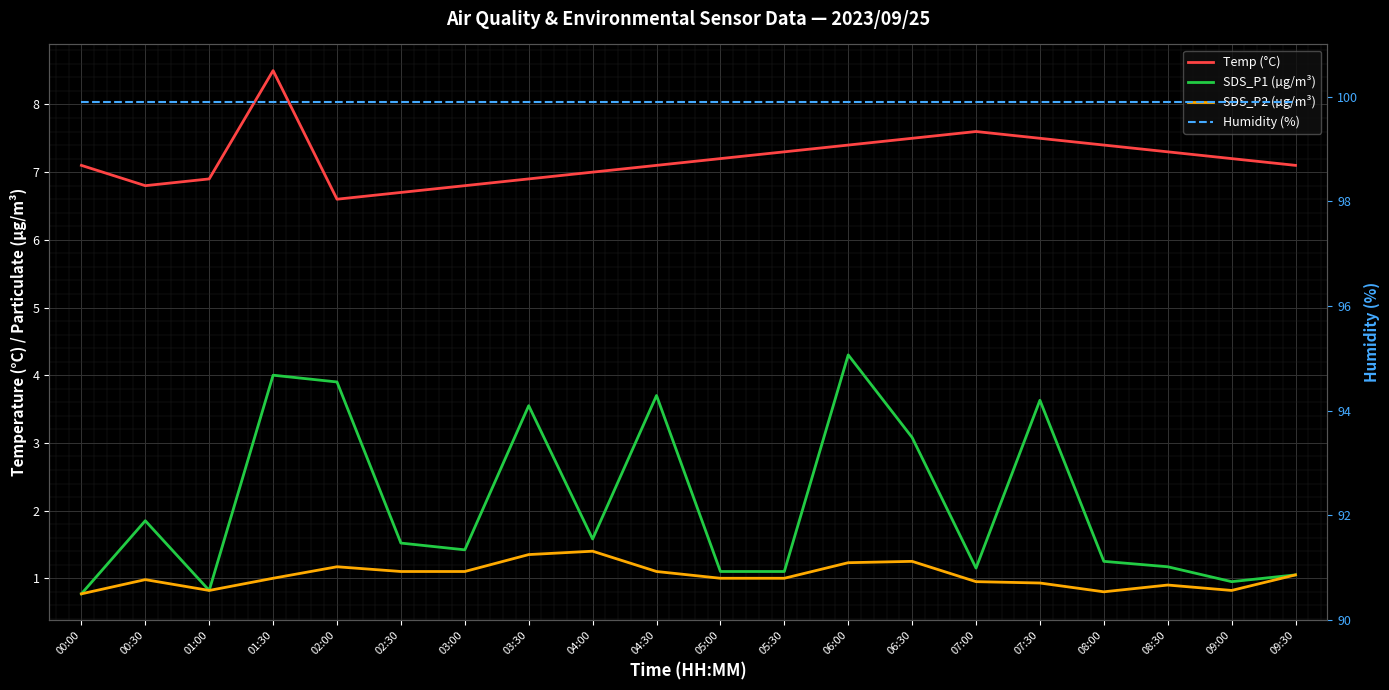

In SDS_P2 (µg/m³), how many points are lower than both neighbors (excluding endpoints)?

3